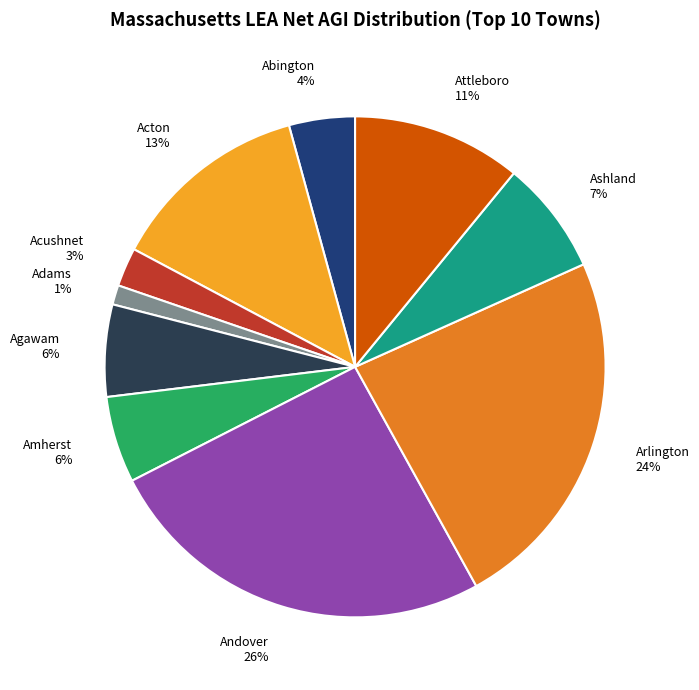

Is Acushnet the majority of the pie?

No